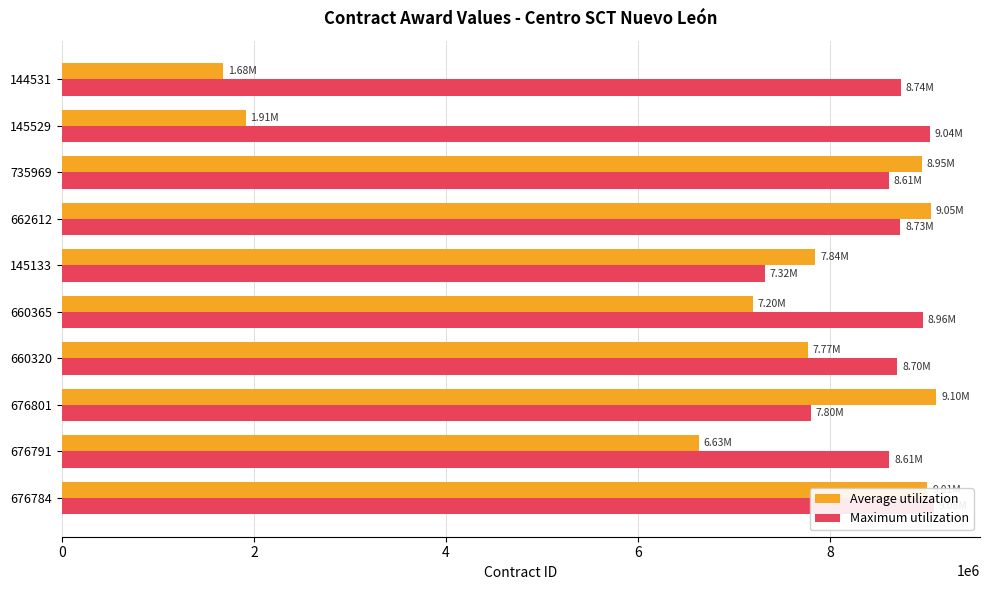

Reading left to right, what are all the values shown in this chart?

Average utilization: 9011560.6	6632209.5	9102873.9	7768373.8	7196198.2	7843240.0	9045598.5	8952193.7	1914224.1	1678288.1
Maximum utilization: 9076931.6	8613793.2	7800224.2	8698807.4	8963550.1	7318440.1	8730163.1	8611257.3	9039241.4	8735897.8